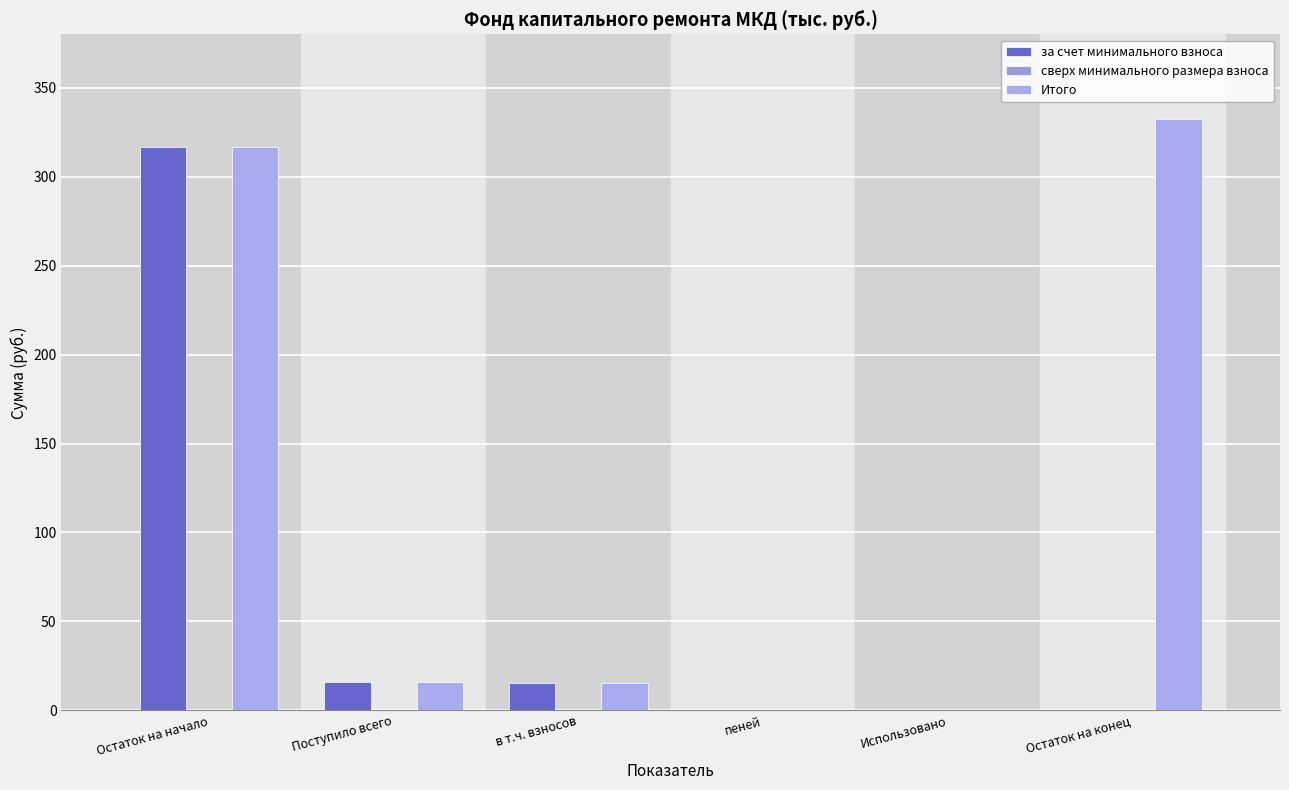

True or false: Итого has a value of 25.6 at Поступило всего.

False